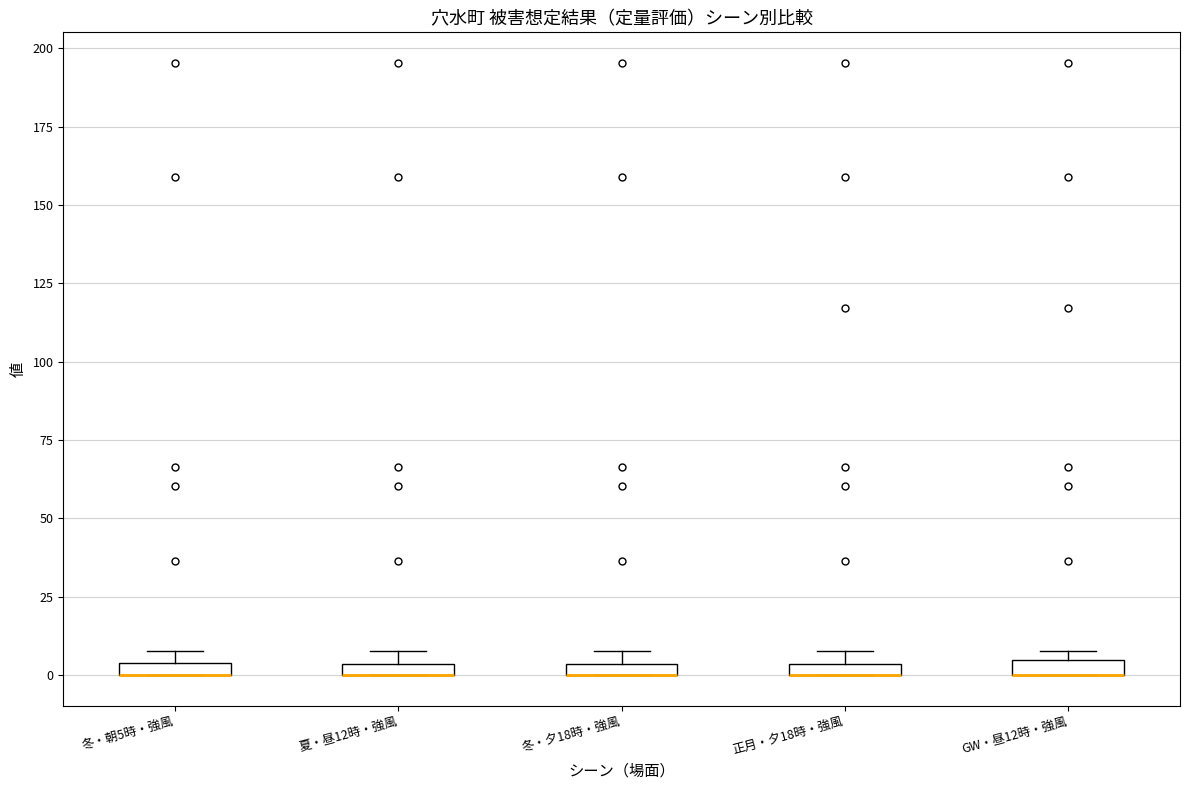

Where is the upper edge of the box for 冬・夕18時・強風 on the y-axis? The values are not printed on the chart, so give them approximately, as read against the axis.

5